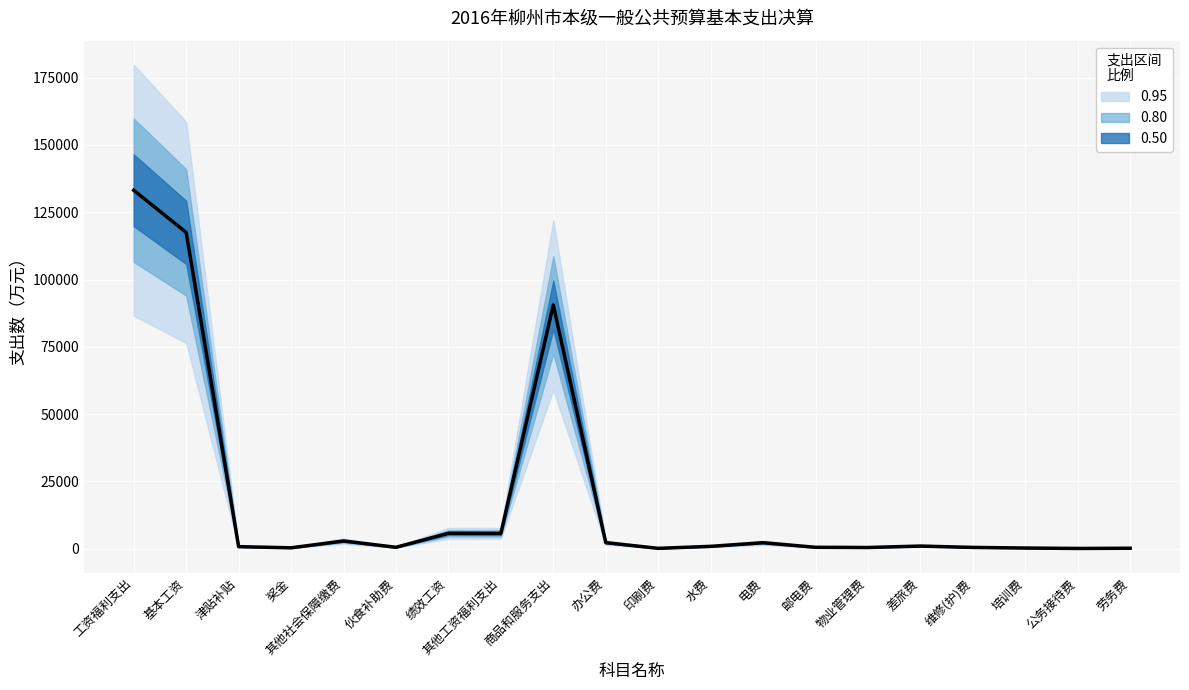

What position from the right is 差旅费?

5